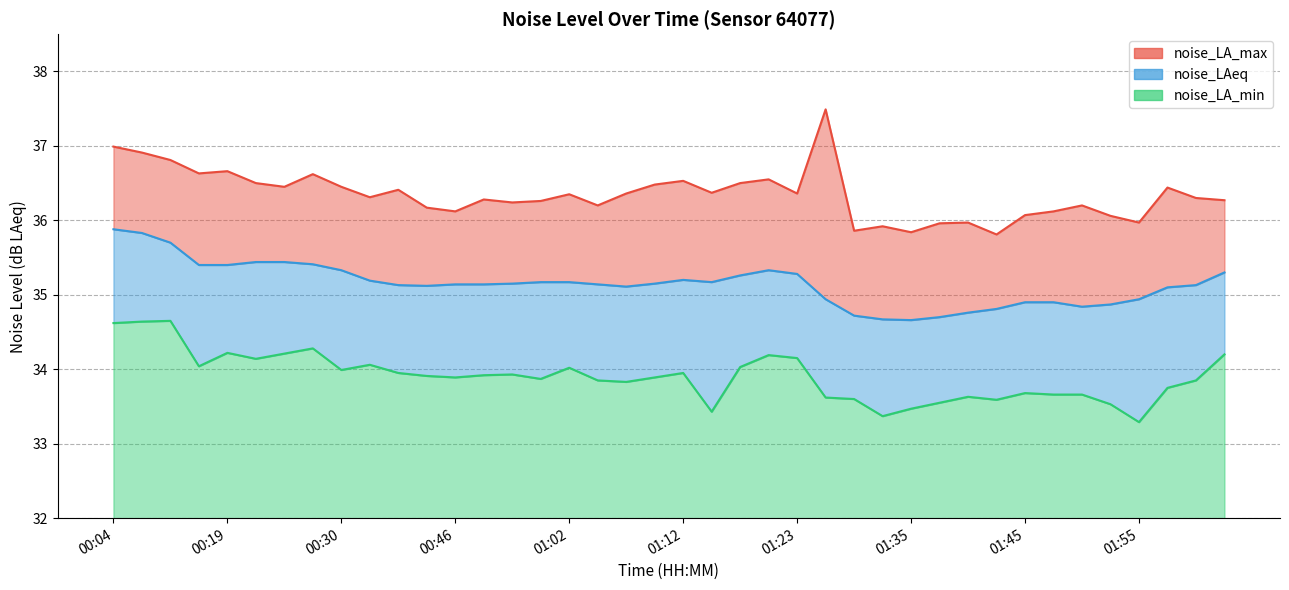

What are all the series names shown in the legend?

noise_LA_max, noise_LAeq, noise_LA_min